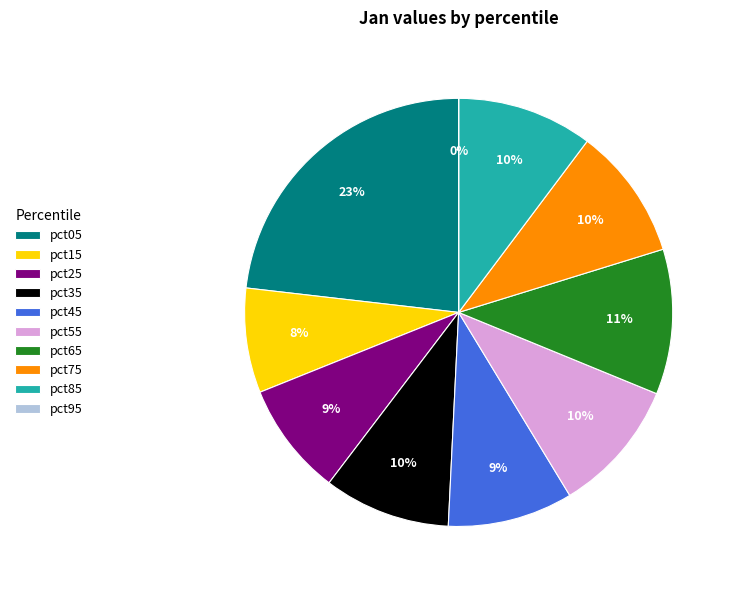

Does pct15 account for over 50% of the chart?

No